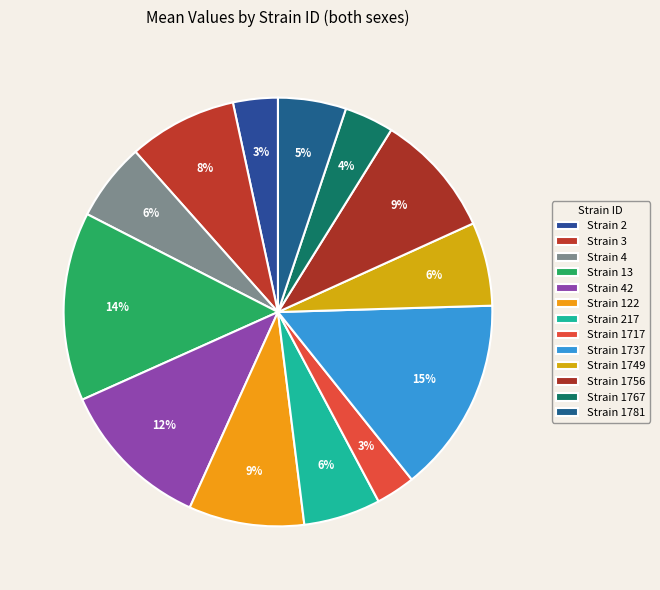

How many segments does this pie chart have?

13